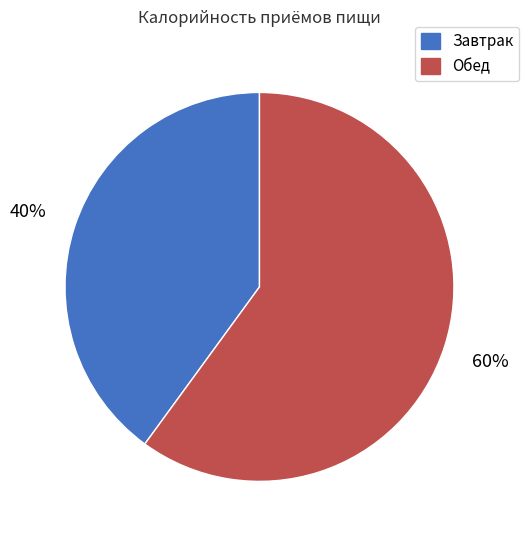

What is the smallest slice in the pie chart?

Завтрак